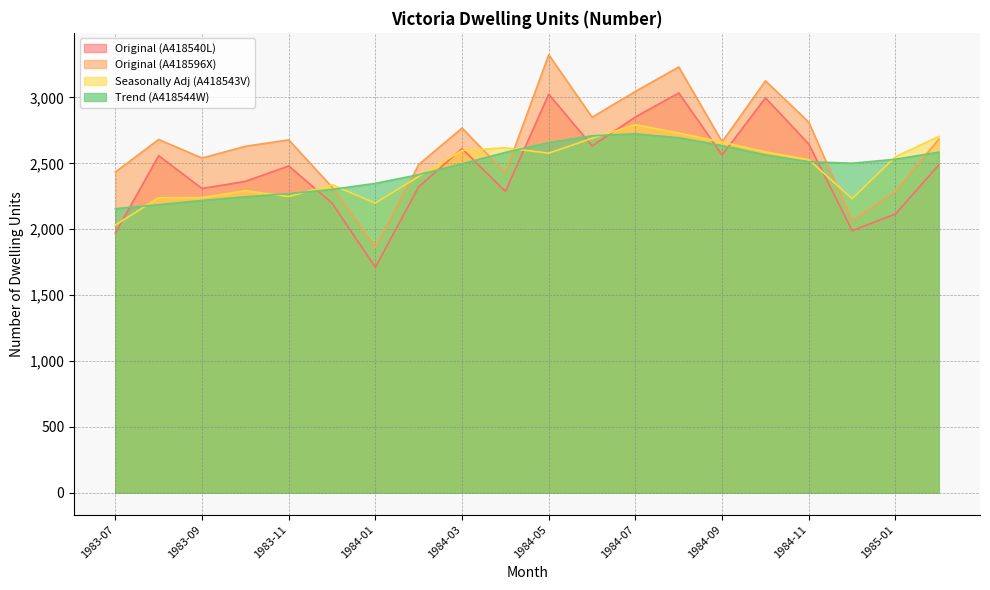

What is the value of the Original (A418596X) point at the 2nd from the left?

2681